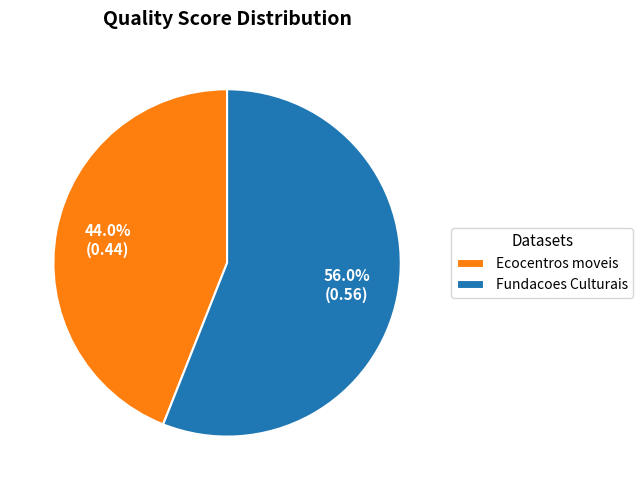

Which has a higher value, Ecocentros moveis or Fundacoes Culturais?

Fundacoes Culturais